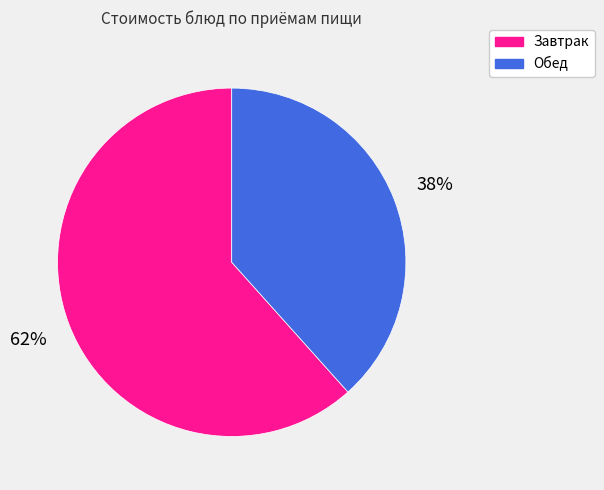

How many slices are in this pie chart?

2